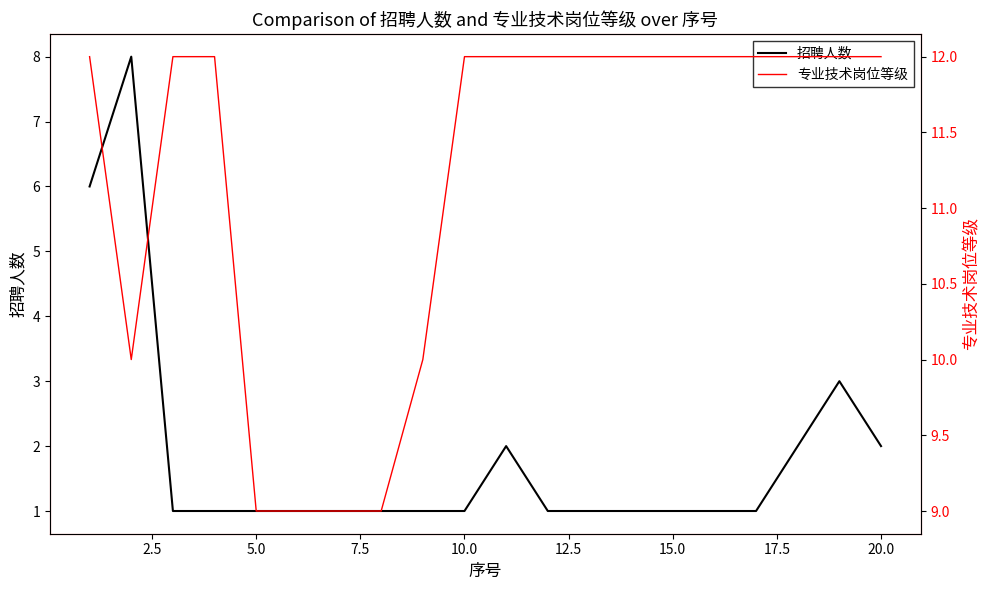

What is the difference between the maximum and minimum values in the 招聘人数 series?

7